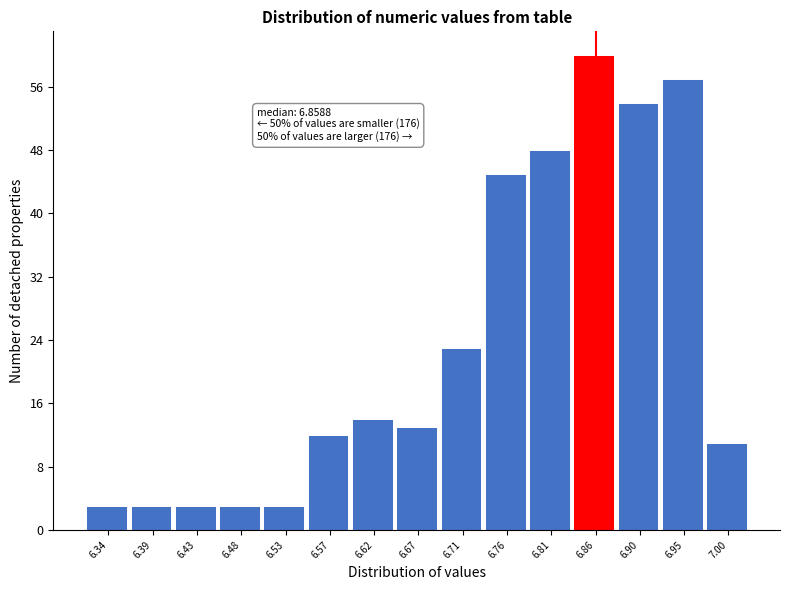

Reading left to right, what are all the values shown in this chart?

6.34=3	6.39=3	6.43=3	6.48=3	6.53=3	6.57=12	6.62=14	6.67=13	6.71=23	6.76=45	6.81=48	6.86=60	6.90=54	6.95=57	7.00=11